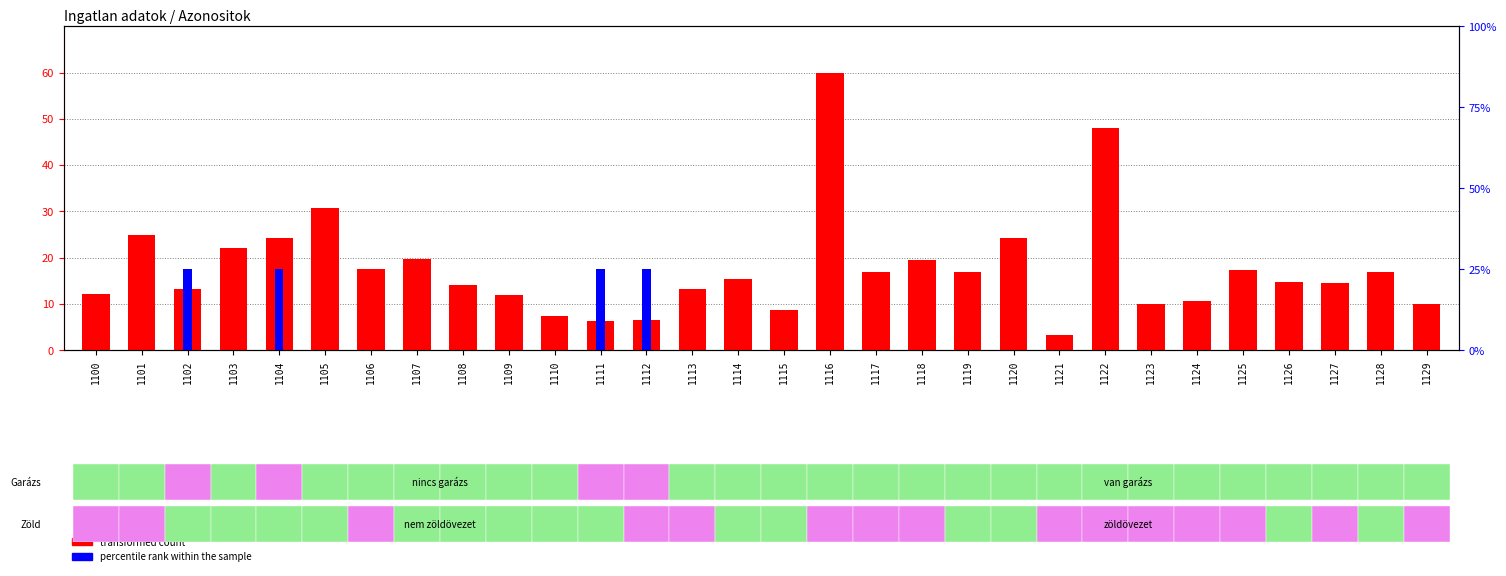

What is the maximum value shown in the chart?

60.0